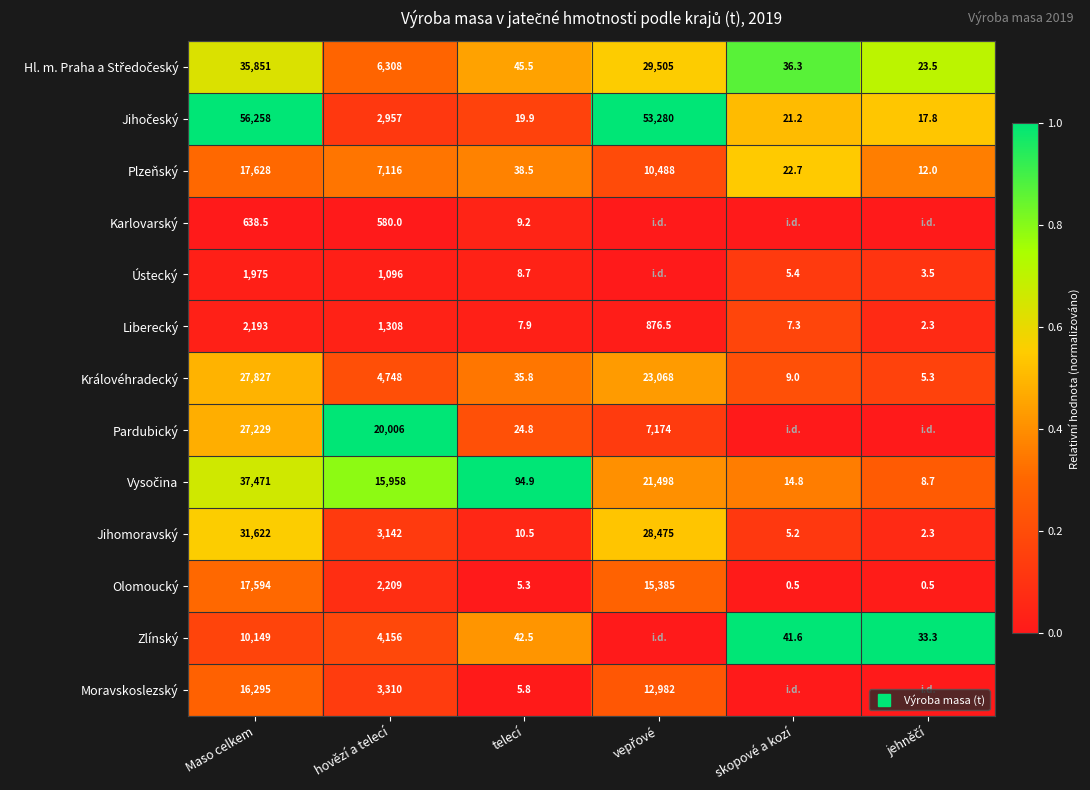

Is it true that Jihočeský equals 1.0 at Maso celkem?

True